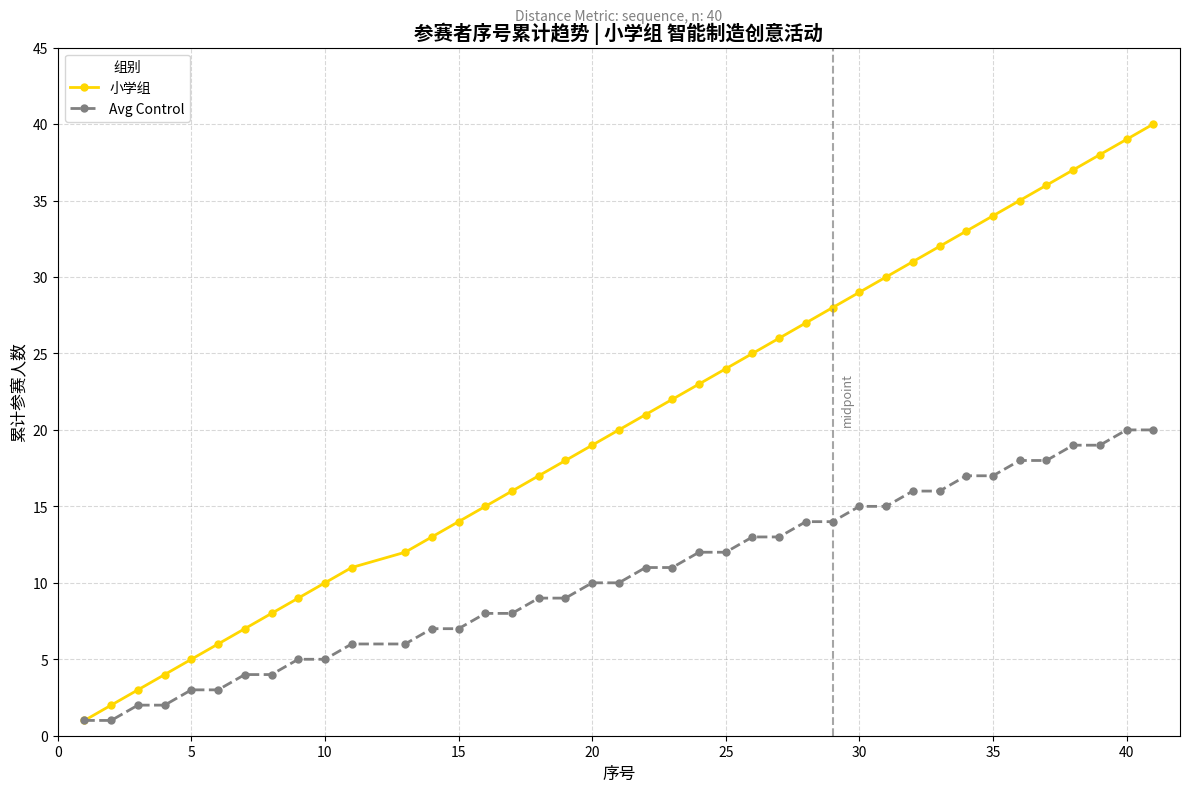

List the series in order of their overall mean, highest first.

小学组, Avg Control